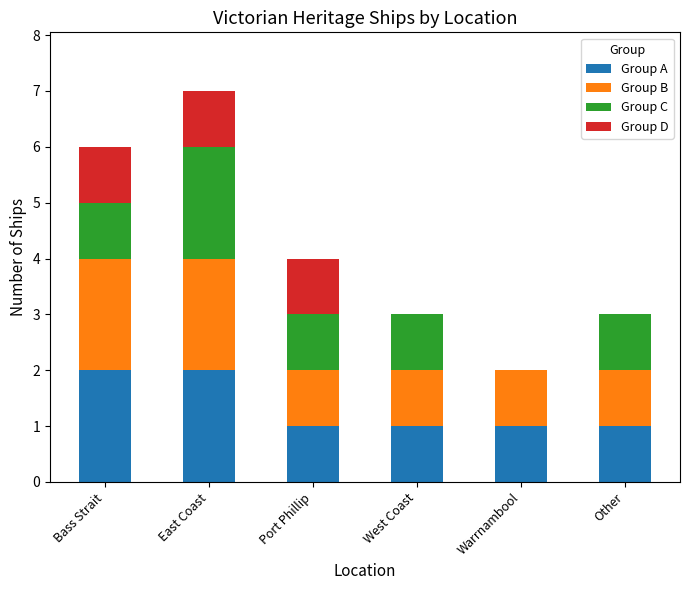

The Group A series shows 3 at East Coast. True or false?

False